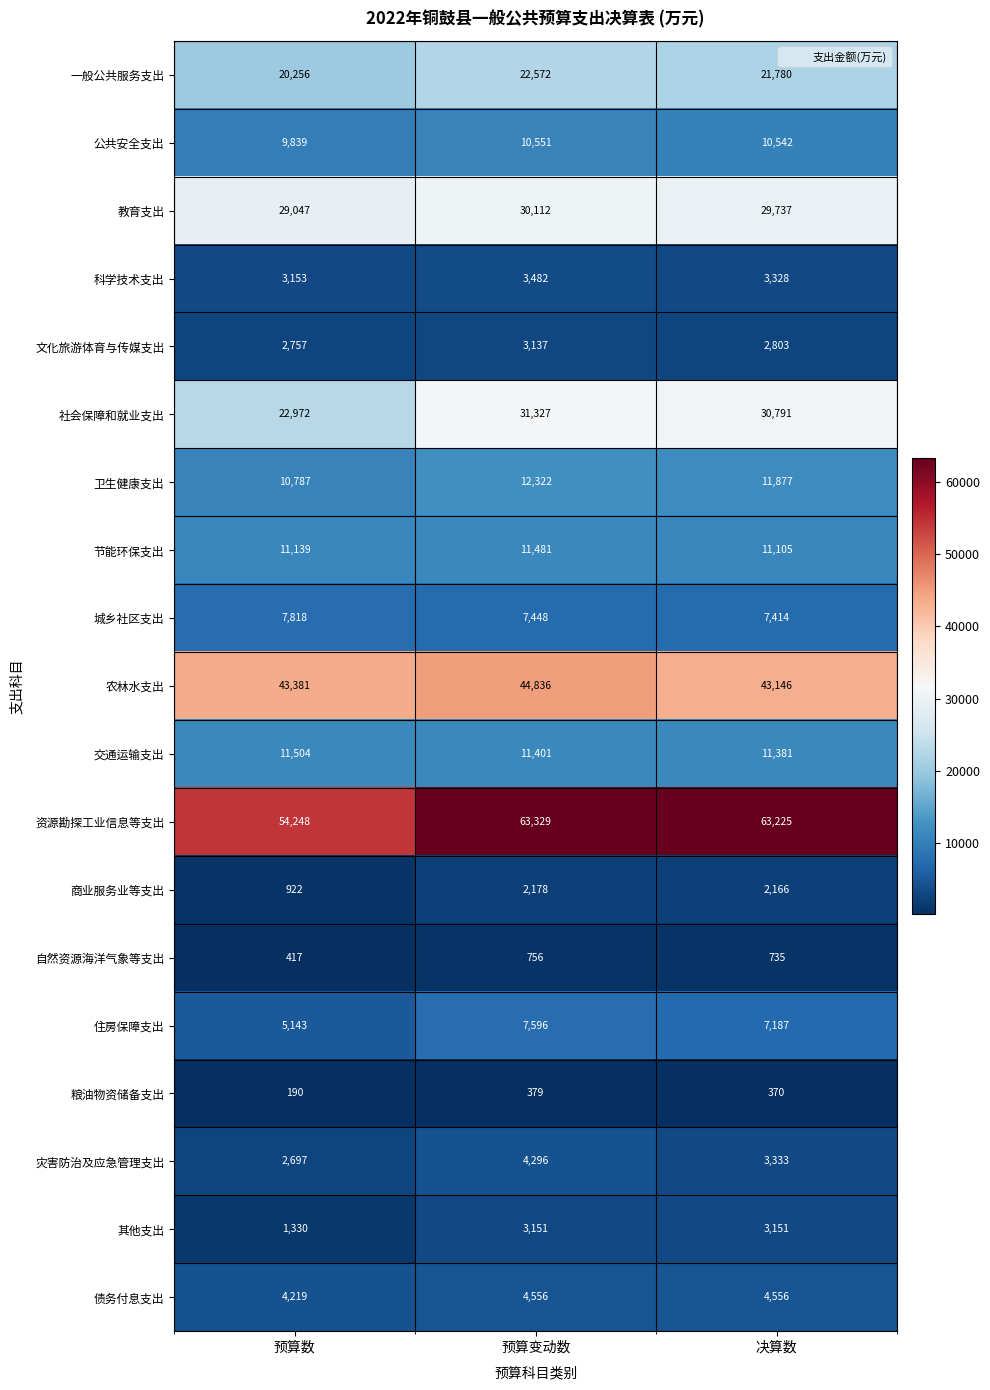

True or false: 交通运输支出 has a value of 11381 at 决算数.

True